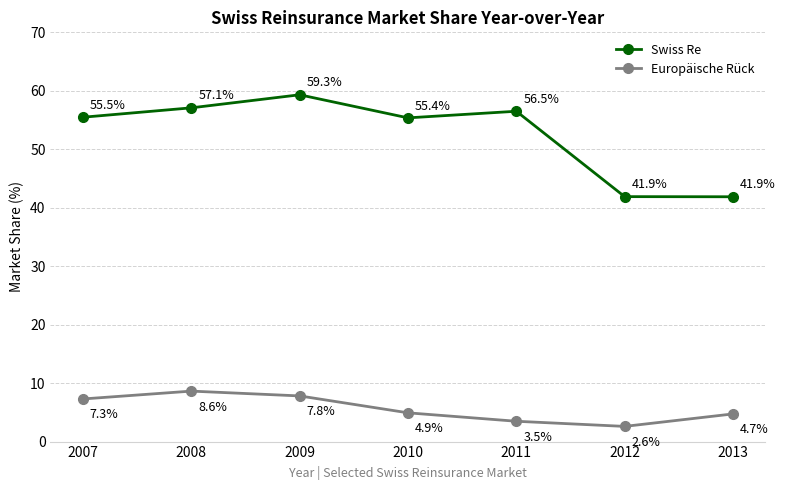

Is the value of Europäische Rück at 2010 greater than the value of Swiss Re at 2011?

No